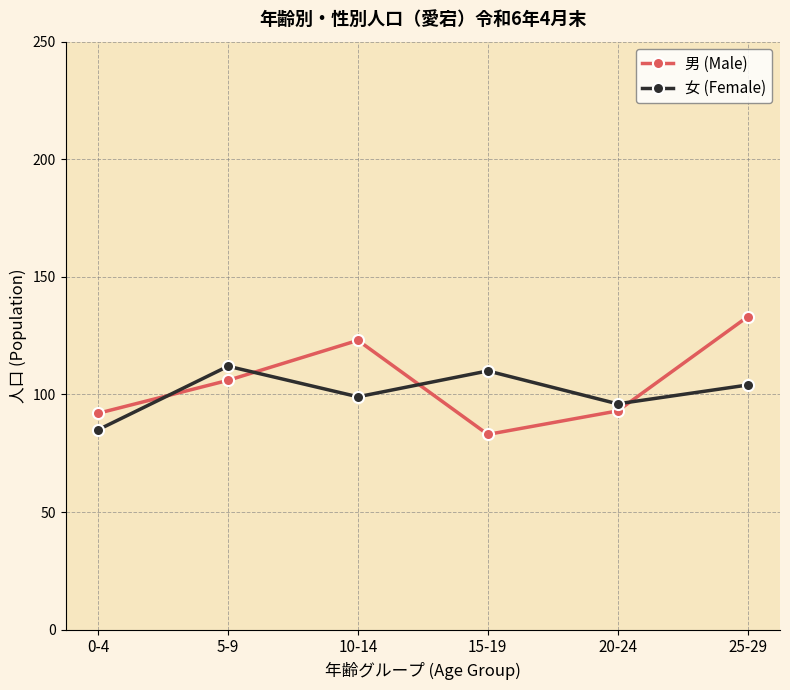

Rank the series by their average value, from lowest to highest.

女 (Female), 男 (Male)